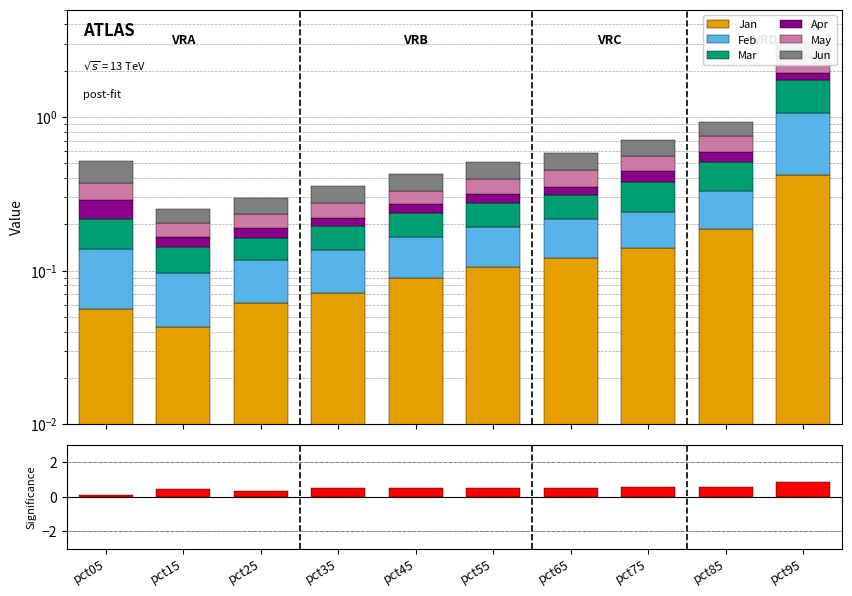

What is the average value of the Apr series?

0.1